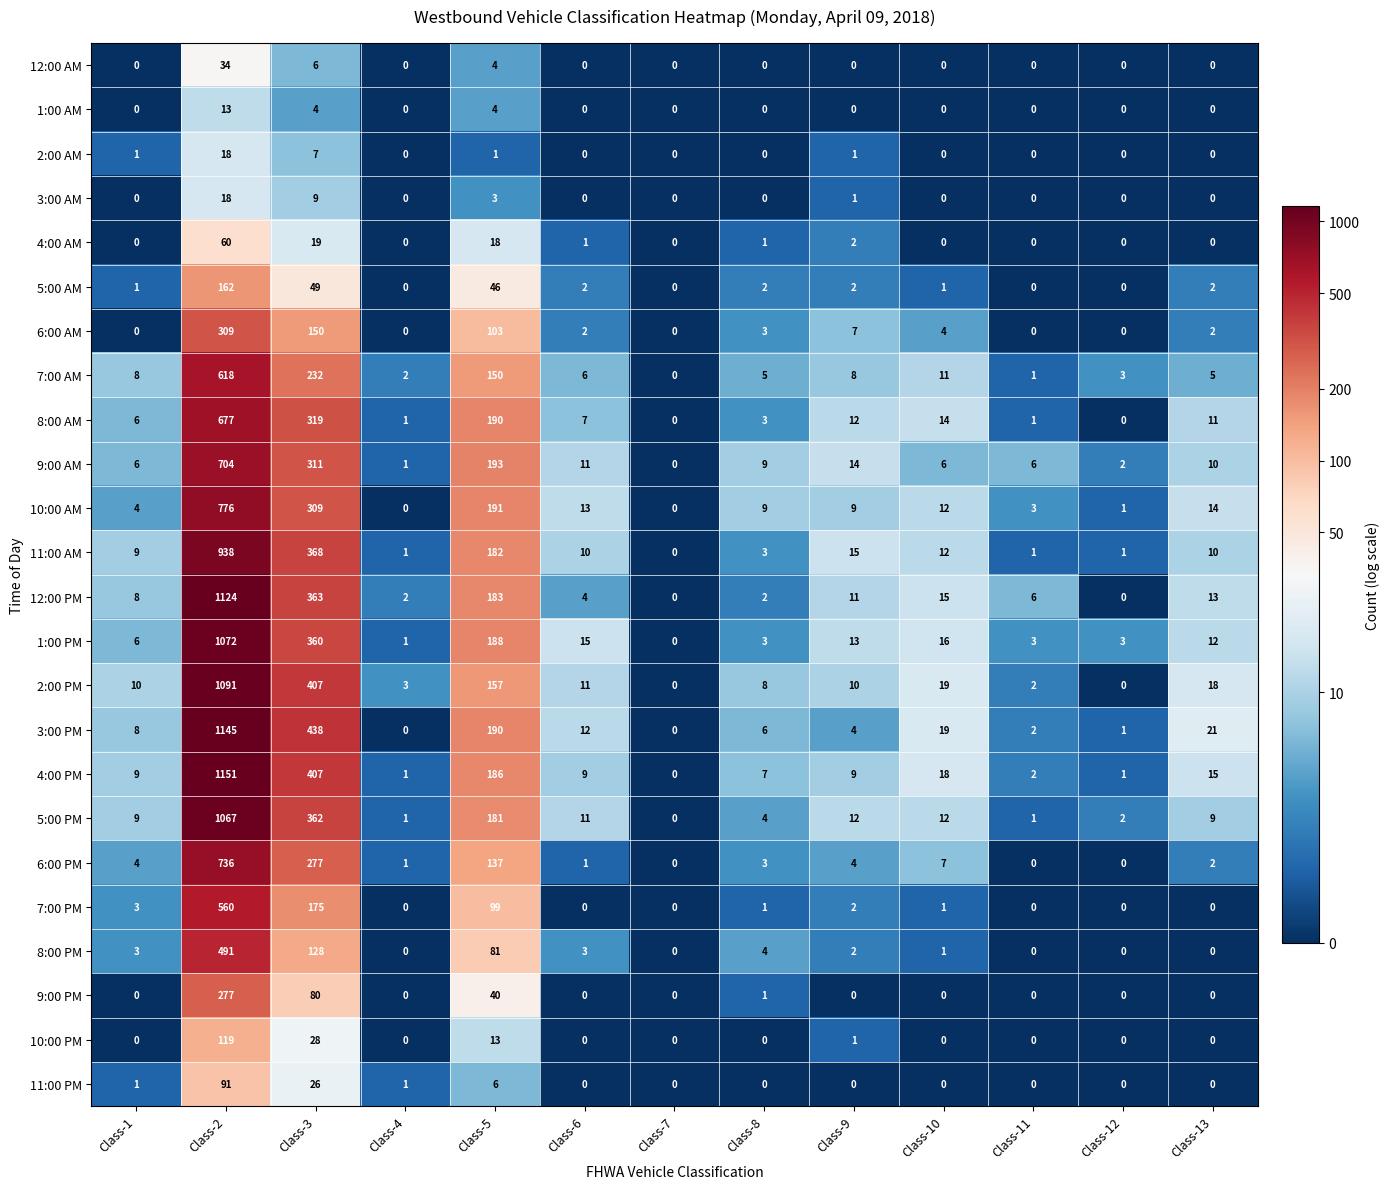

Where is 8:00 PM nearest to the value 245?

Class-3